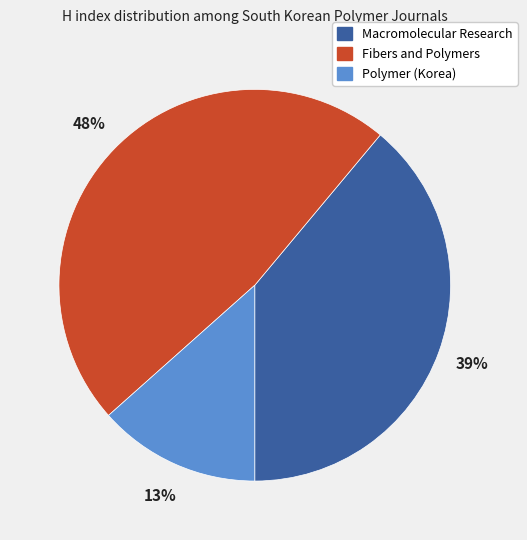

Is the sum of Polymer (Korea) and Macromolecular Research greater than half?

Yes